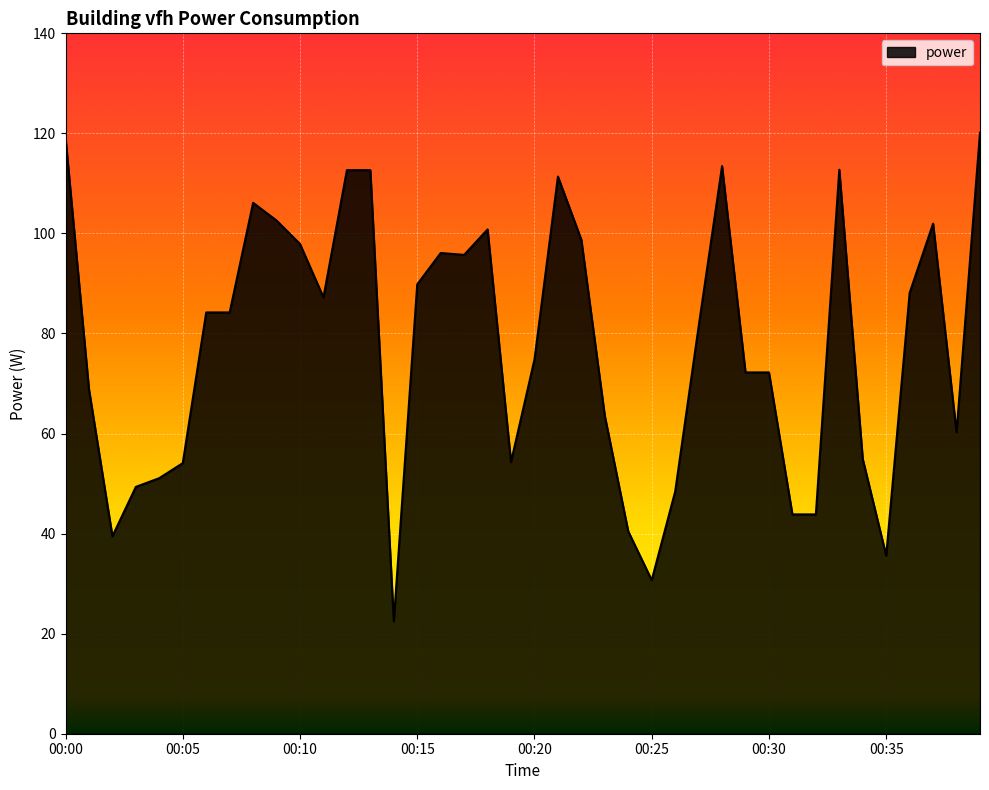

Where is the first local minimum?

00:02